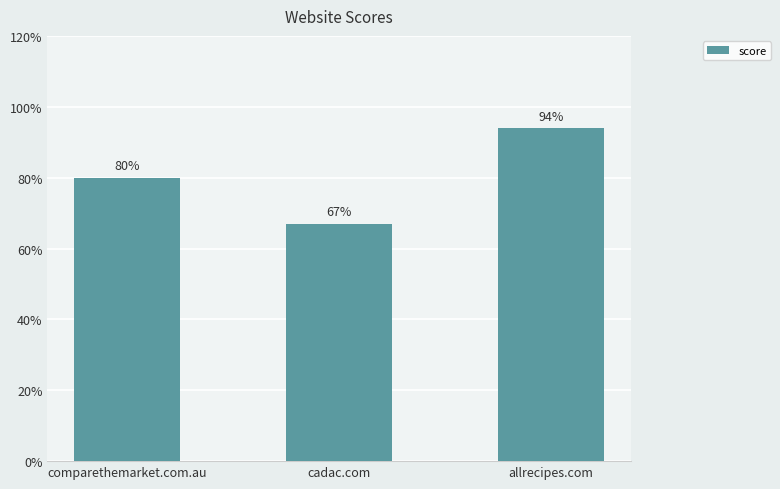

What is the label of the 3rd bar from the left?

allrecipes.com